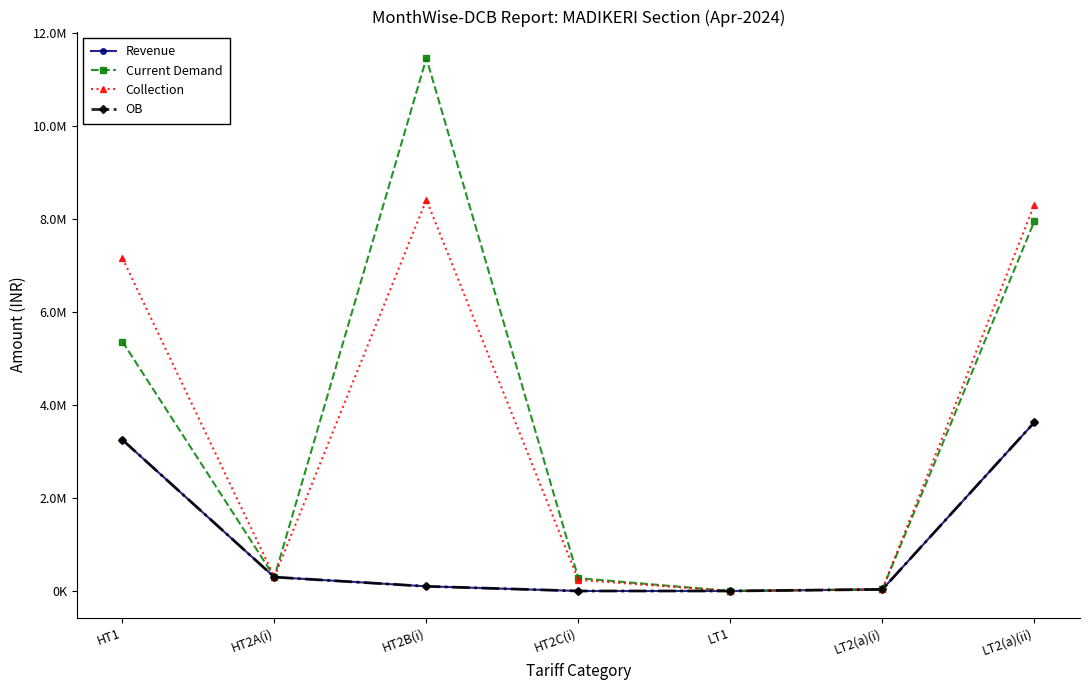

Is this an area chart (filled region under the line)?

No